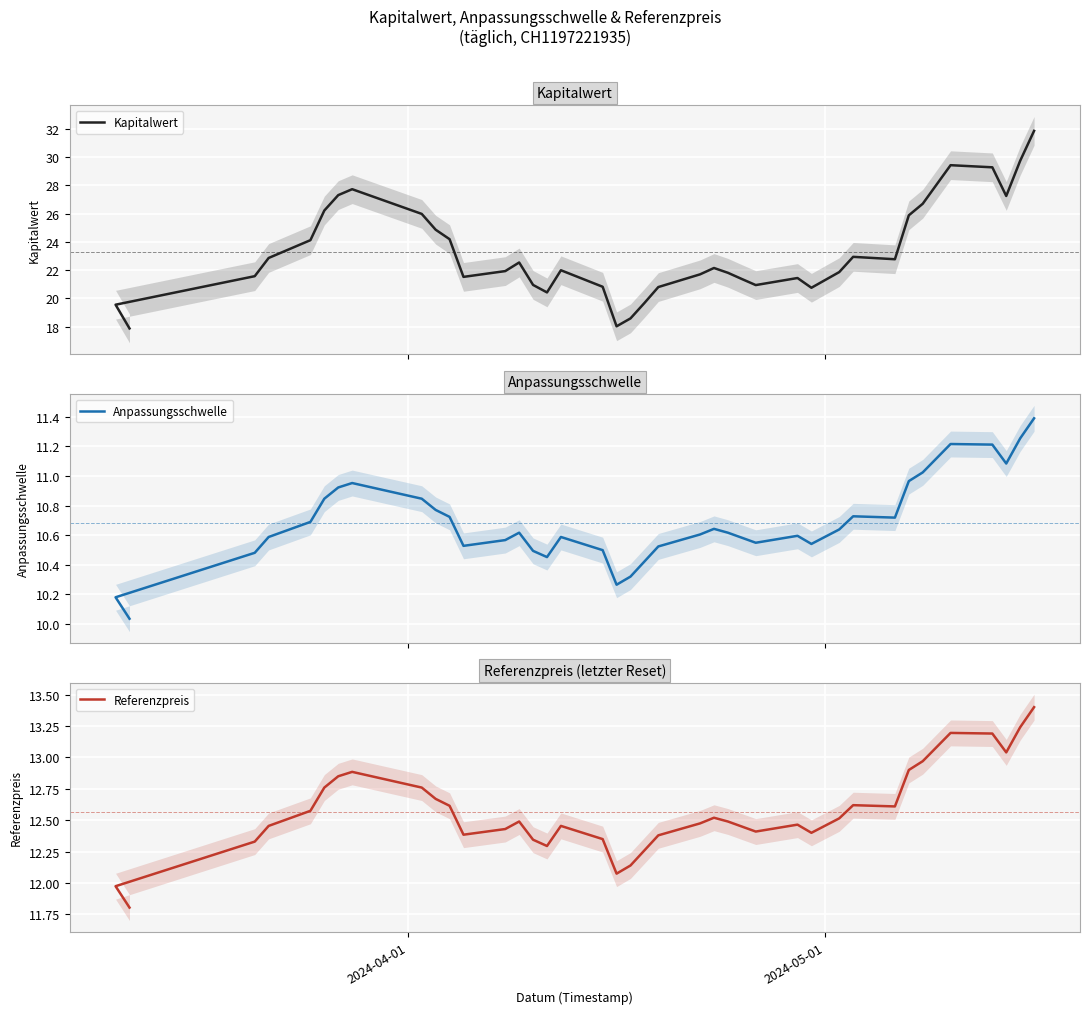

What is the sum of all Anpassungsschwelle values?

416.6